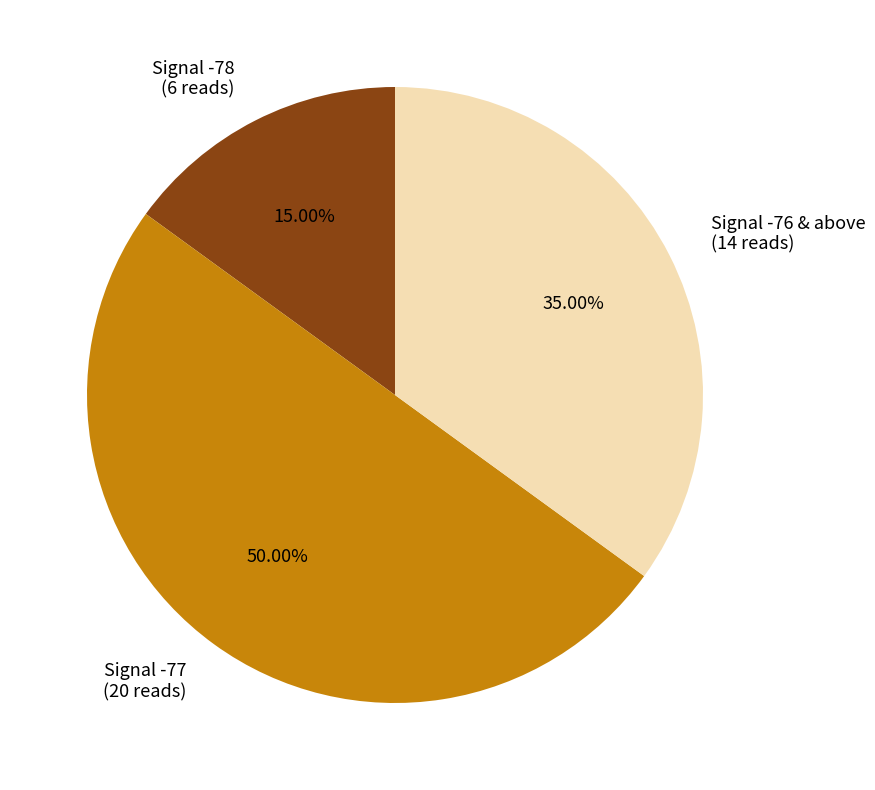

What is the ratio of the value at Signal -76 & above (14 reads) to the value at Signal -78 (6 reads)?

2.3